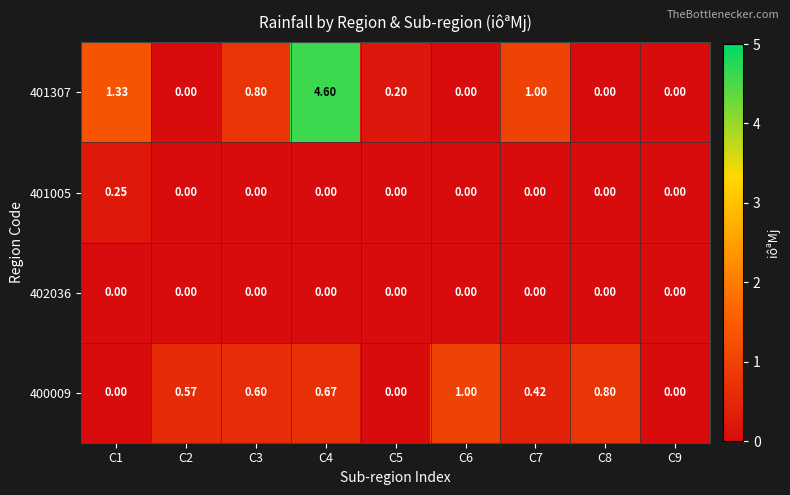

How many series are shown in this chart?

4